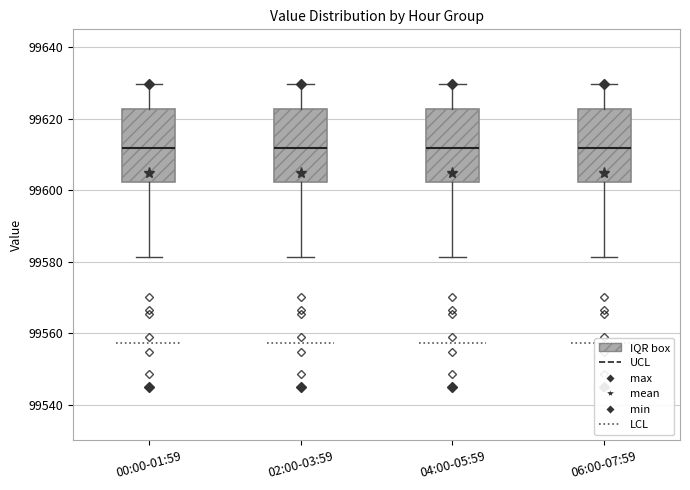

Where does the lower whisker of the box for 00:00-01:59 end on the y-axis? The values are not printed on the chart, so give them approximately, as read against the axis.

99582